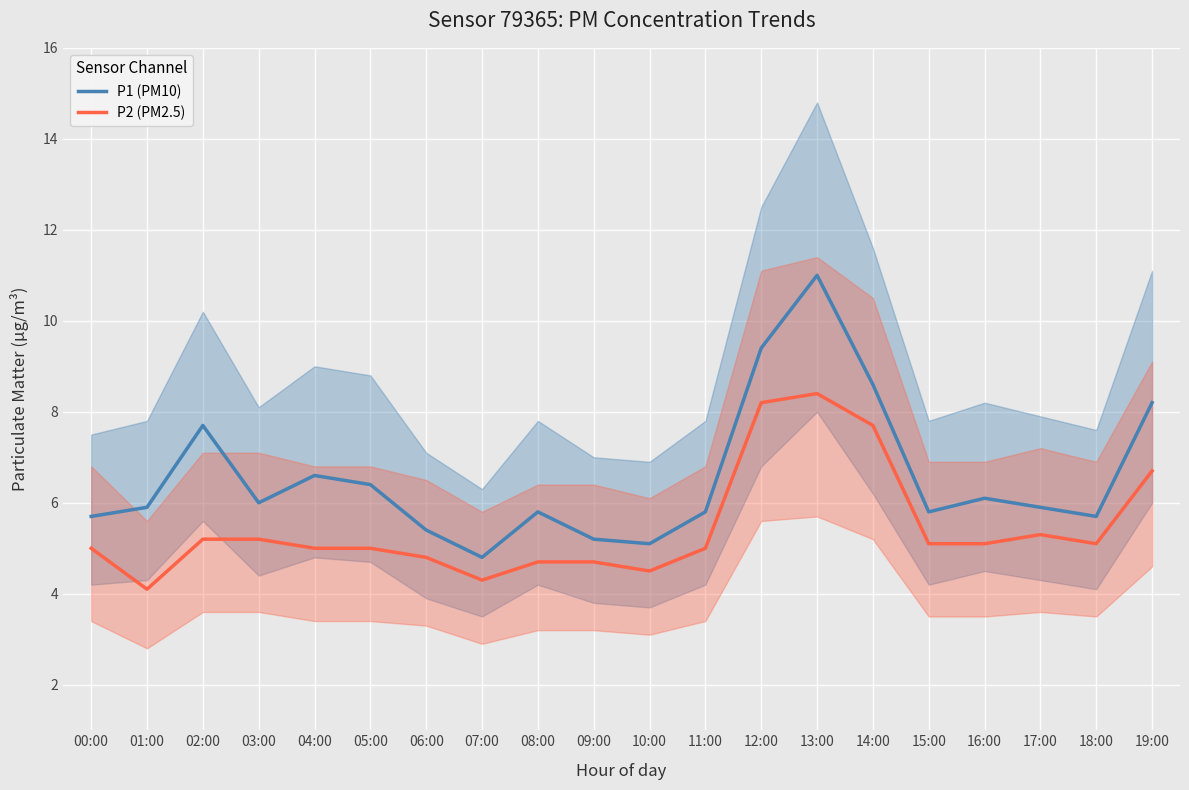

The P1 (PM10) series shows 7.4 at 06:00. True or false?

False